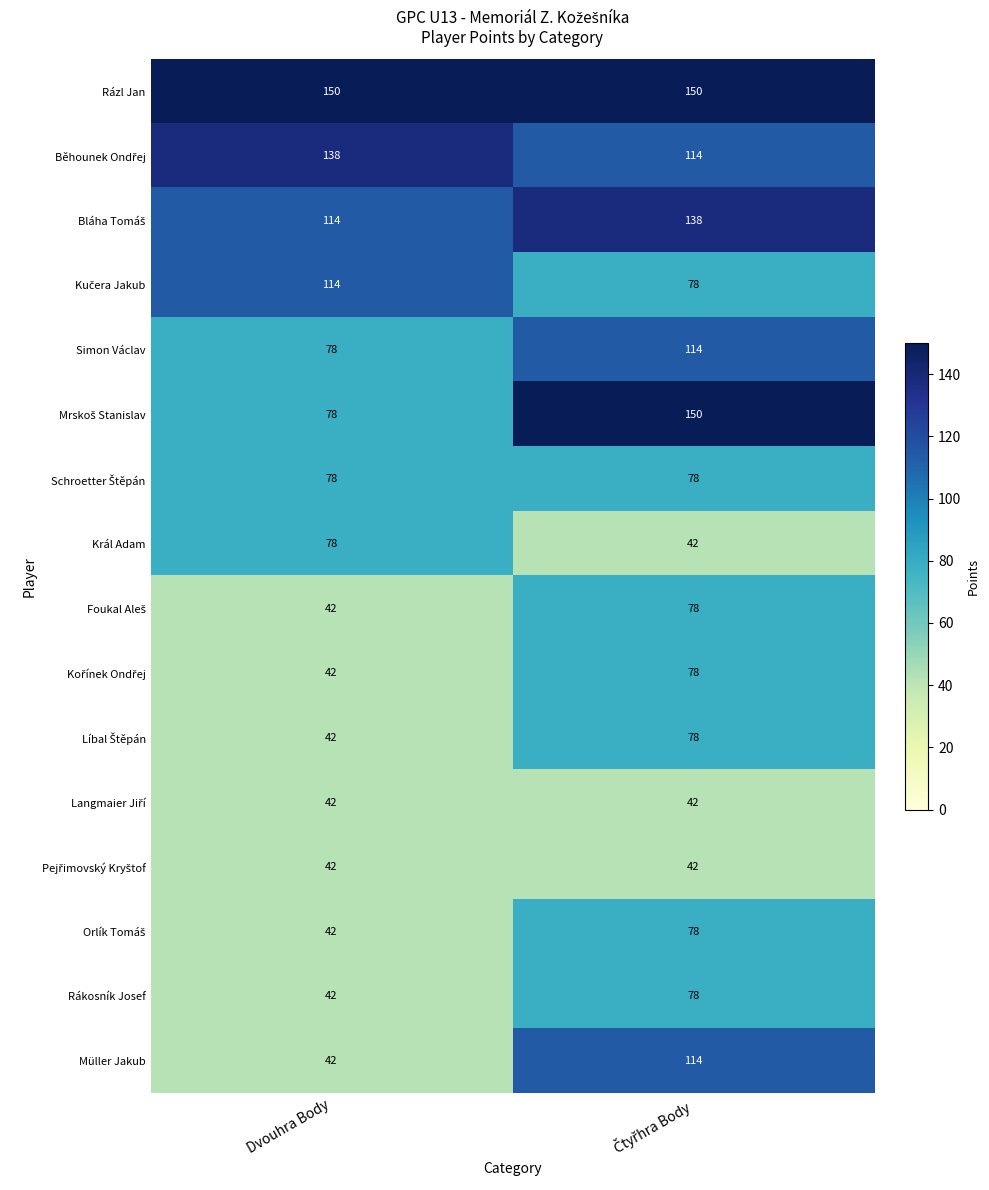

True or false: Rákosník Josef has a value of 42 at Dvouhra Body.

True